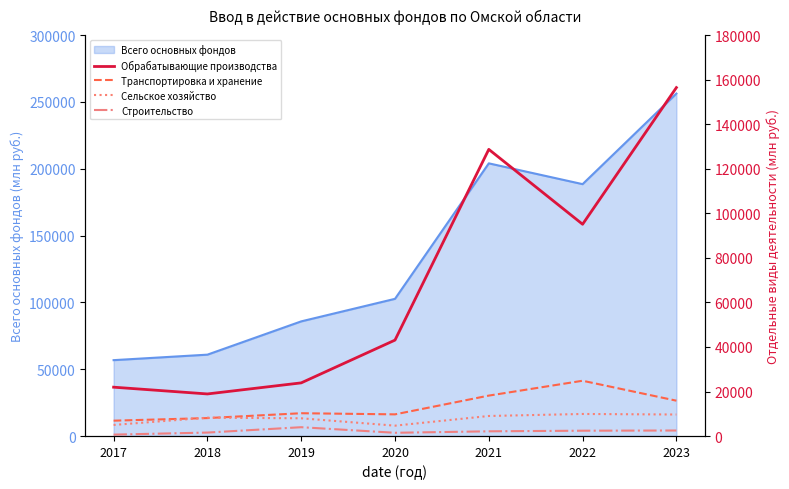

What is the value of the Транспортировка и хранение point at the 2nd from the left?

8071